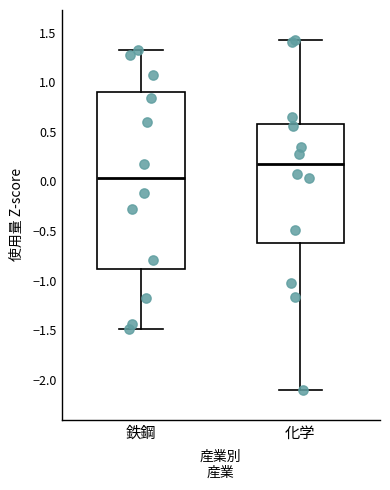

Reading left to right, transcribe this box plot: for each box, give where its median line is, the range the box spans, and where its two whiskers end, as read against the y-axis. The values are not printed on the chart, so give them approximately, as read against the axis.

鉄鋼: median 0.05, box -0.90 to 0.90, whiskers -1.50 to 1.30
化学: median 0.20, box -0.60 to 0.60, whiskers -2.10 to 1.45